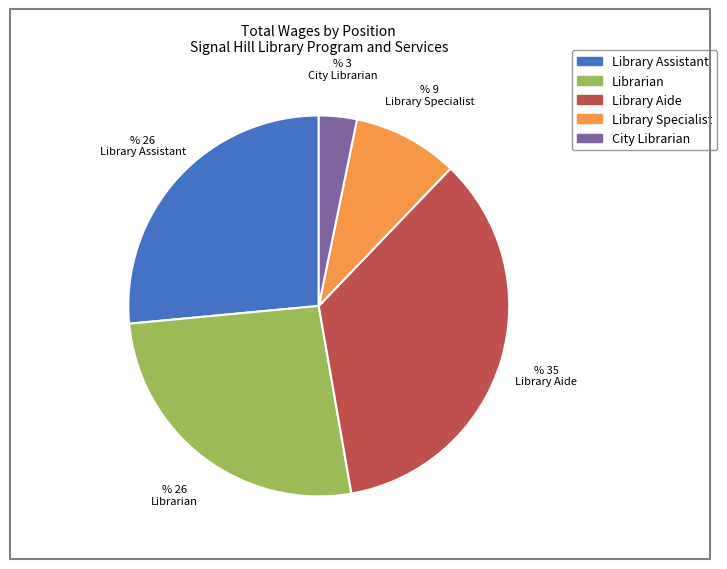

Is the sum of Library Specialist and City Librarian greater than half?

No